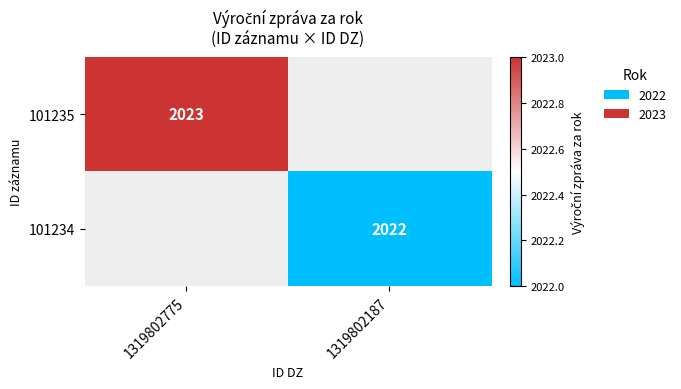

The 101234 series shows 2022 at 1319802187. True or false?

True